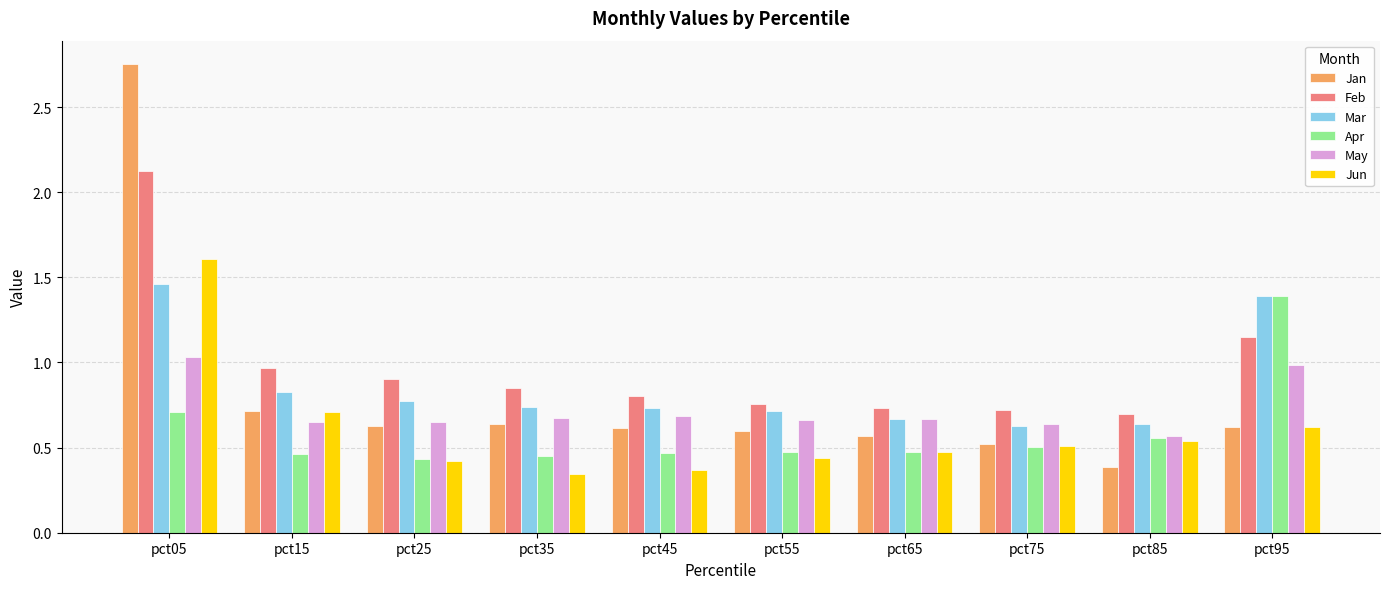

How many groups of bars are there?

10